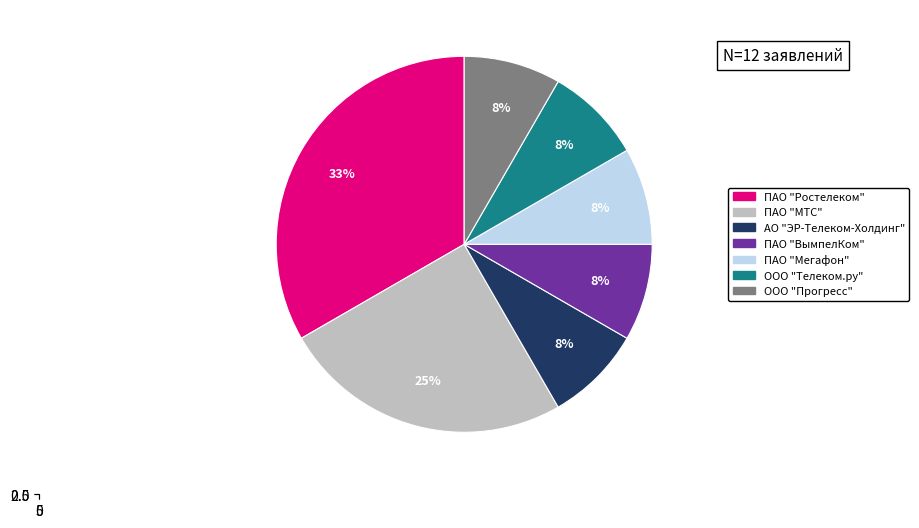

To the nearest percent, what is the difference between the ПАО "Ростелеком" and ПАО "Мегафон" slice percentages?

25%